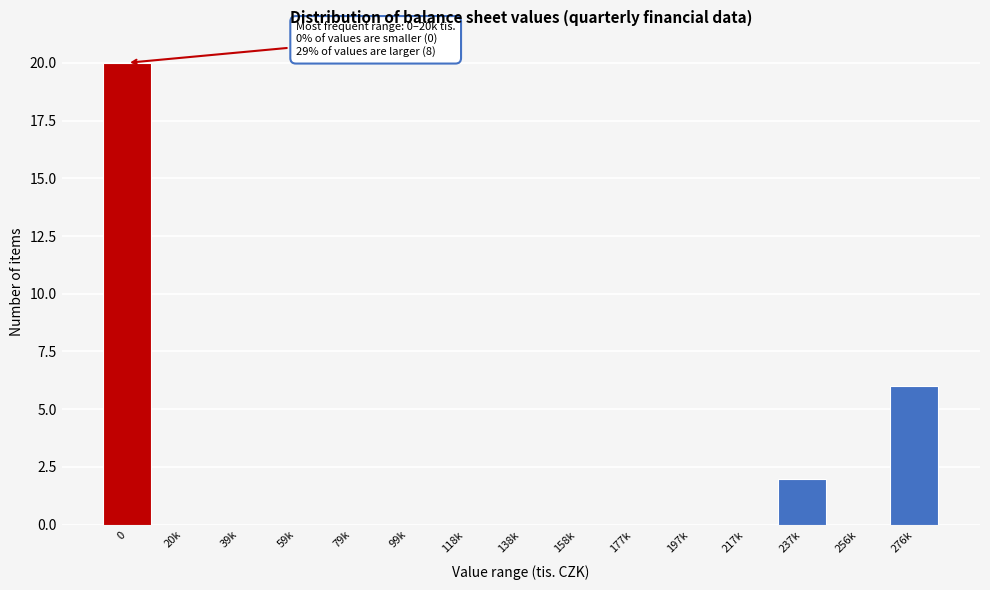

Reading left to right, extract all data points from this chart.

0=20	20k=0	39k=0	59k=0	79k=0	99k=0	118k=0	138k=0	158k=0	177k=0	197k=0	217k=0	237k=2	256k=0	276k=6